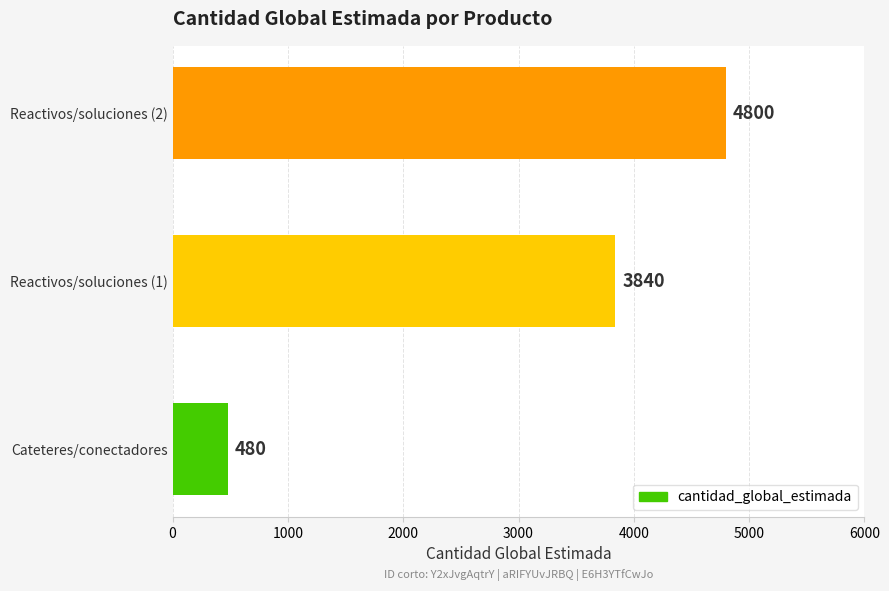

Approximately how many times larger is the value at Reactivos/soluciones (2) compared to Cateteres/conectadores?

10.0